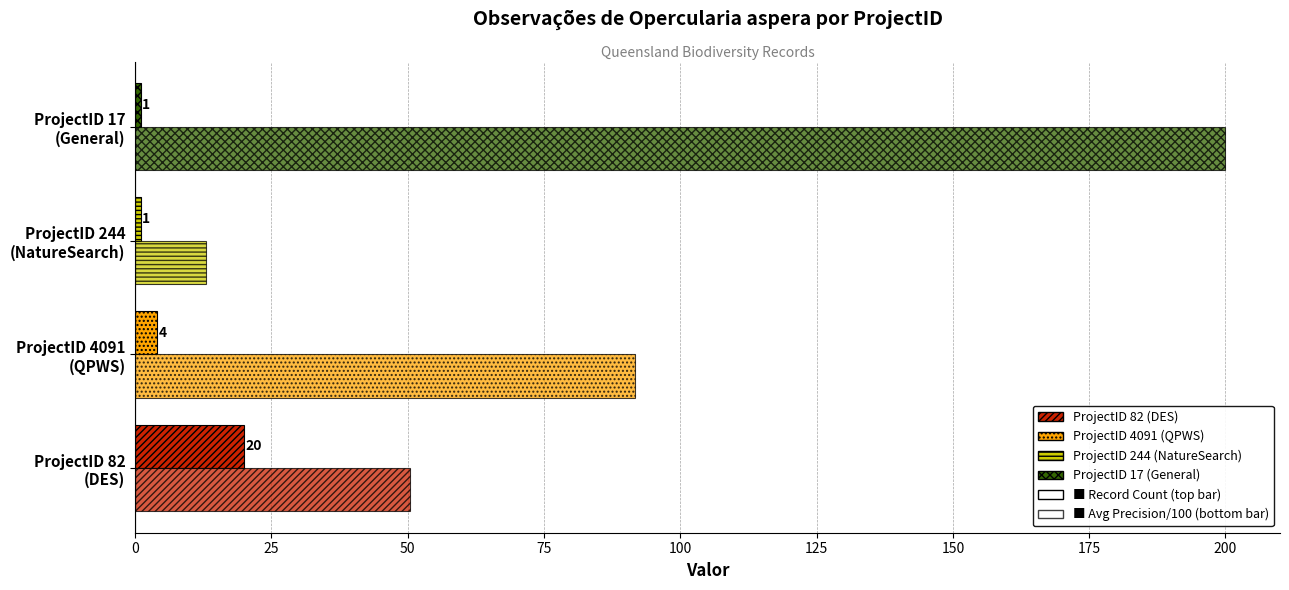

How many series are shown in this chart?

2